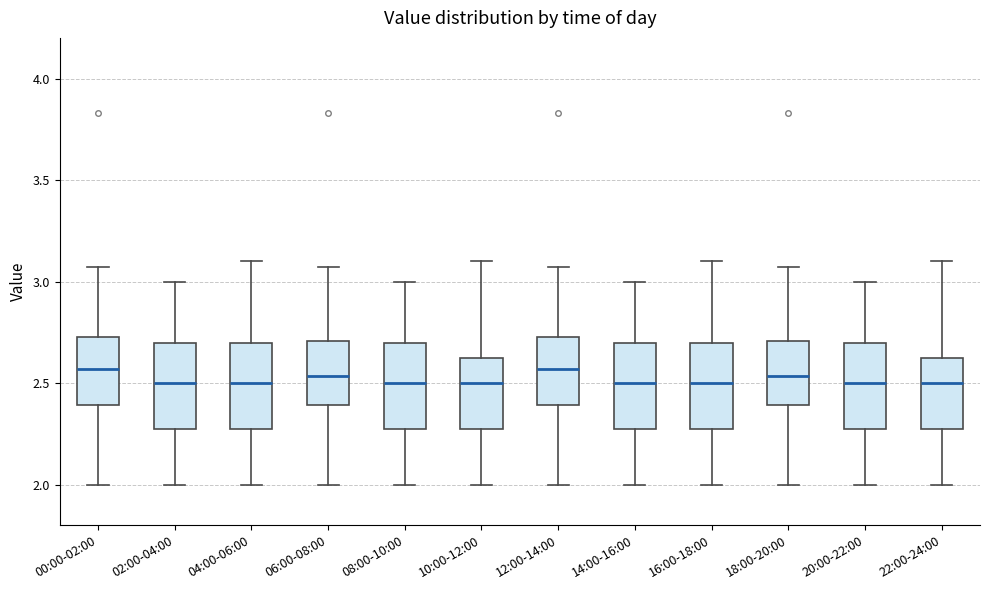

Where does the upper whisker of the box for 18:00-20:00 end on the y-axis? The values are not printed on the chart, so give them approximately, as read against the axis.

3.05